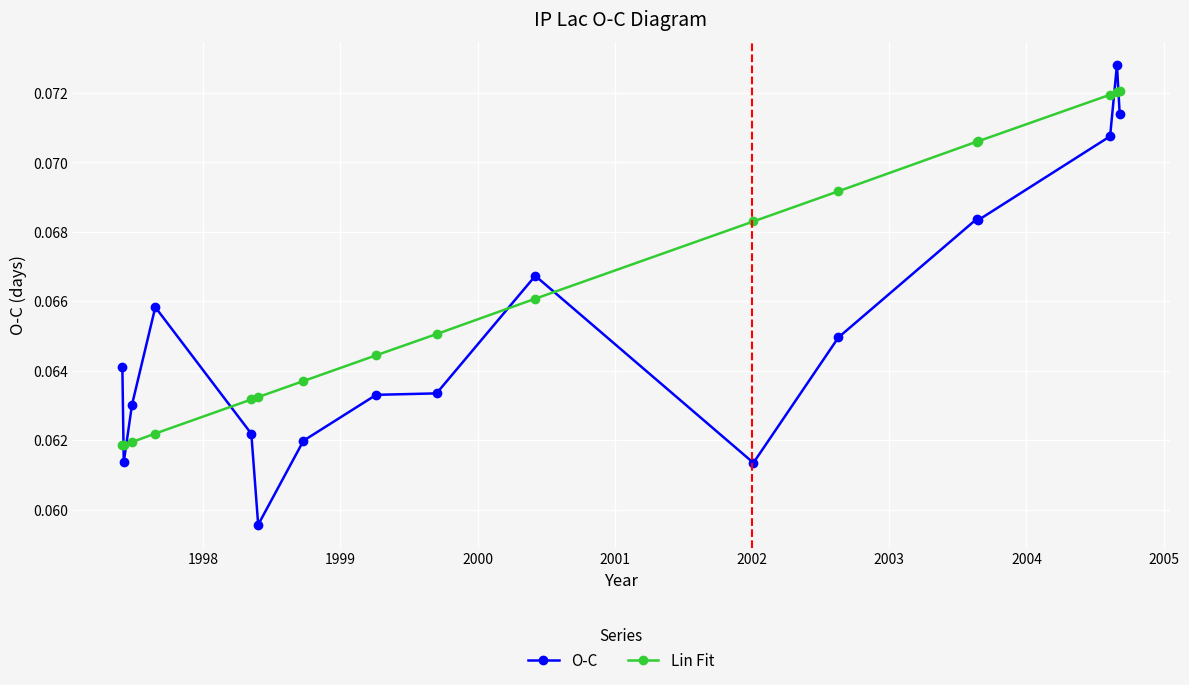

Which series has the widest spread of values?

O-C